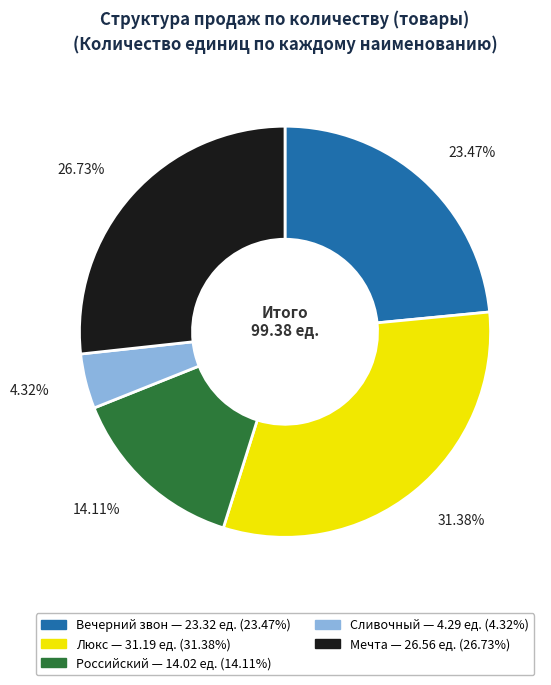

The Вечерний звон slice represents 23% of the pie. True or false?

True